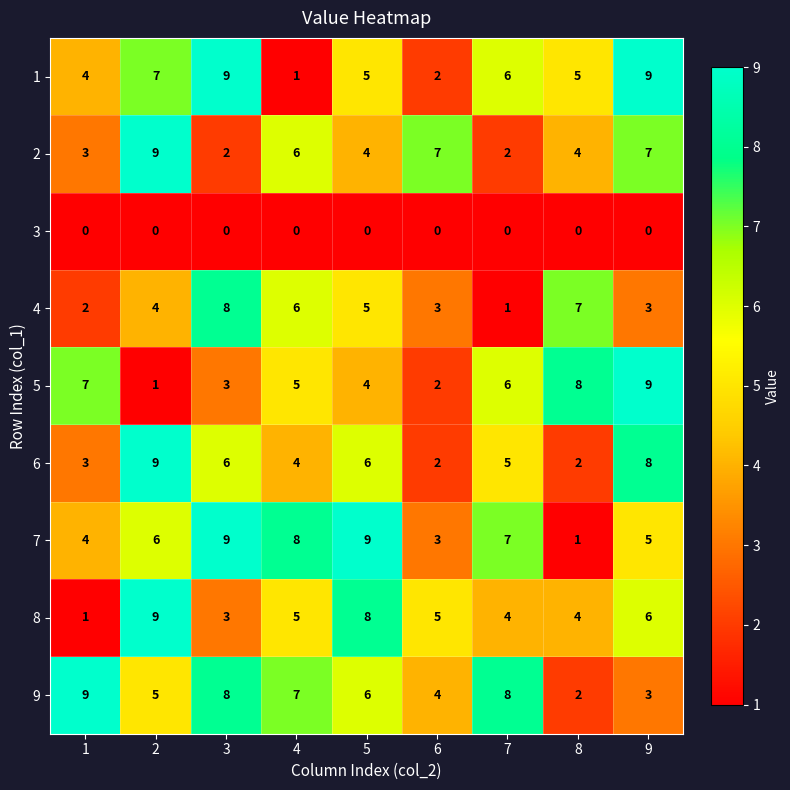

The value of 6 at 2 is 2. True or false?

False